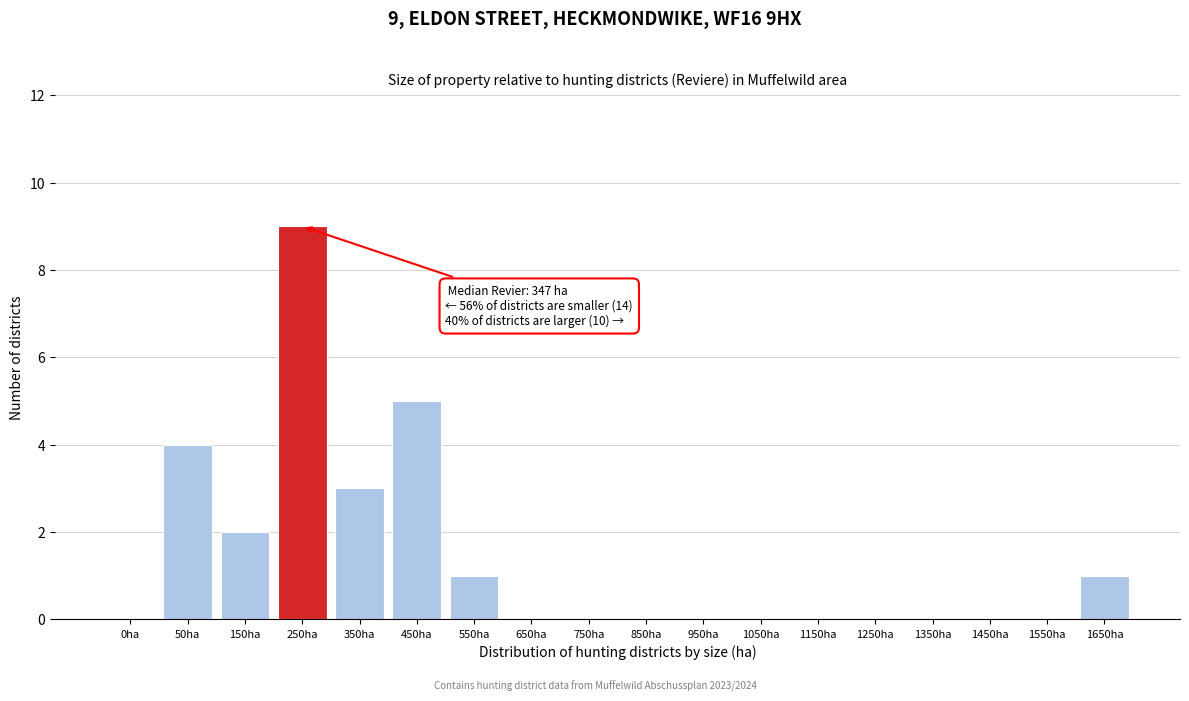

Reading right to left, transcribe all the data shown in this chart.

1650ha=1	1550ha=0	1450ha=0	1350ha=0	1250ha=0	1150ha=0	1050ha=0	950ha=0	850ha=0	750ha=0	650ha=0	550ha=1	450ha=5	350ha=3	250ha=9	150ha=2	50ha=4	0ha=0